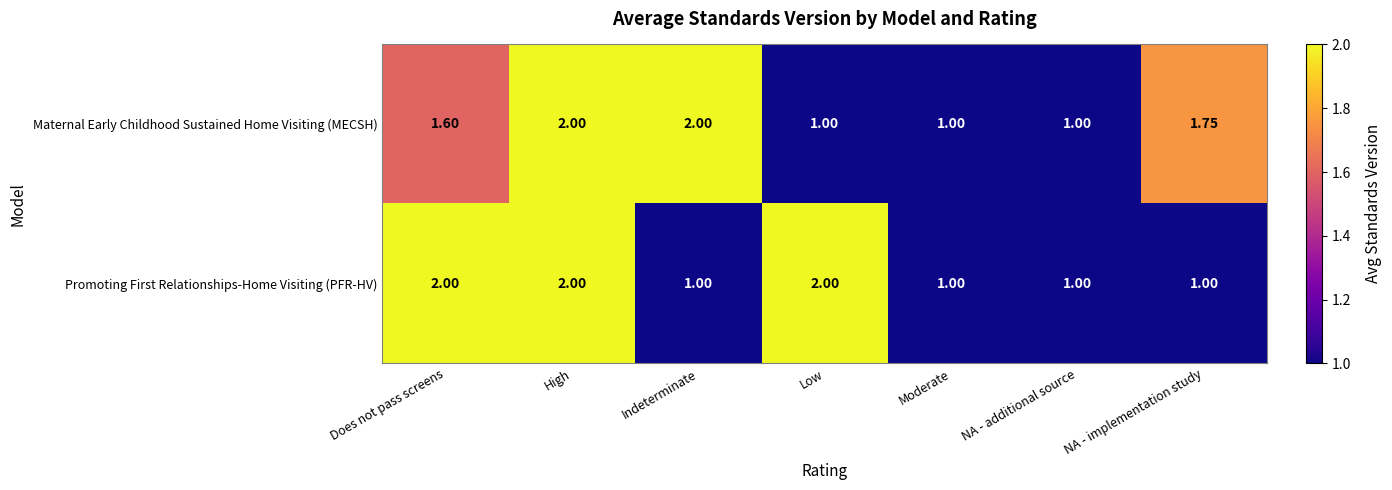

Which series changed the most between Low and NA - additional source?

Promoting First Relationships-Home Visiting (PFR-HV)